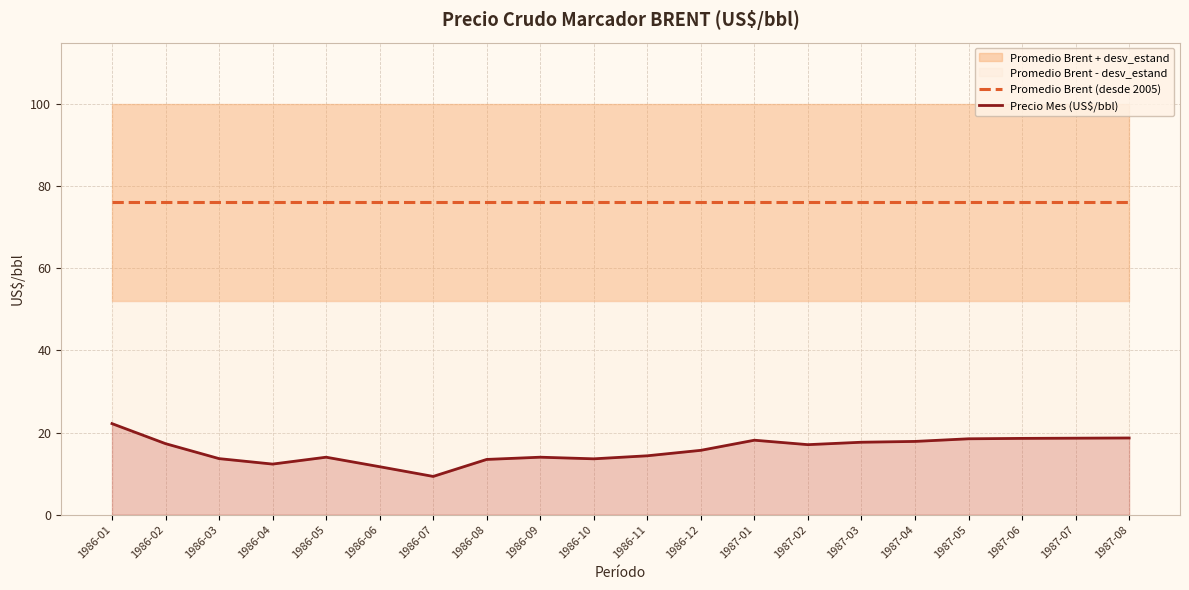

True or false: Precio Mes (US$/bbl) and Promedio Brent (desde 2005) cross at least once.

False